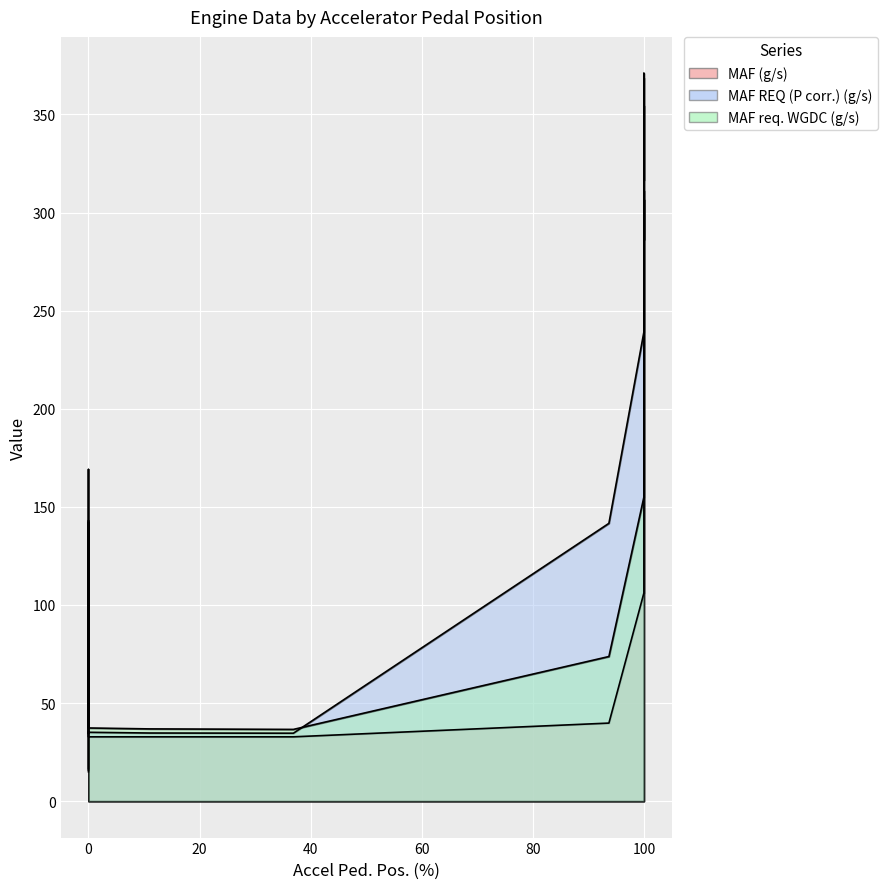

Which series has the widest spread of values?

maf_req_p